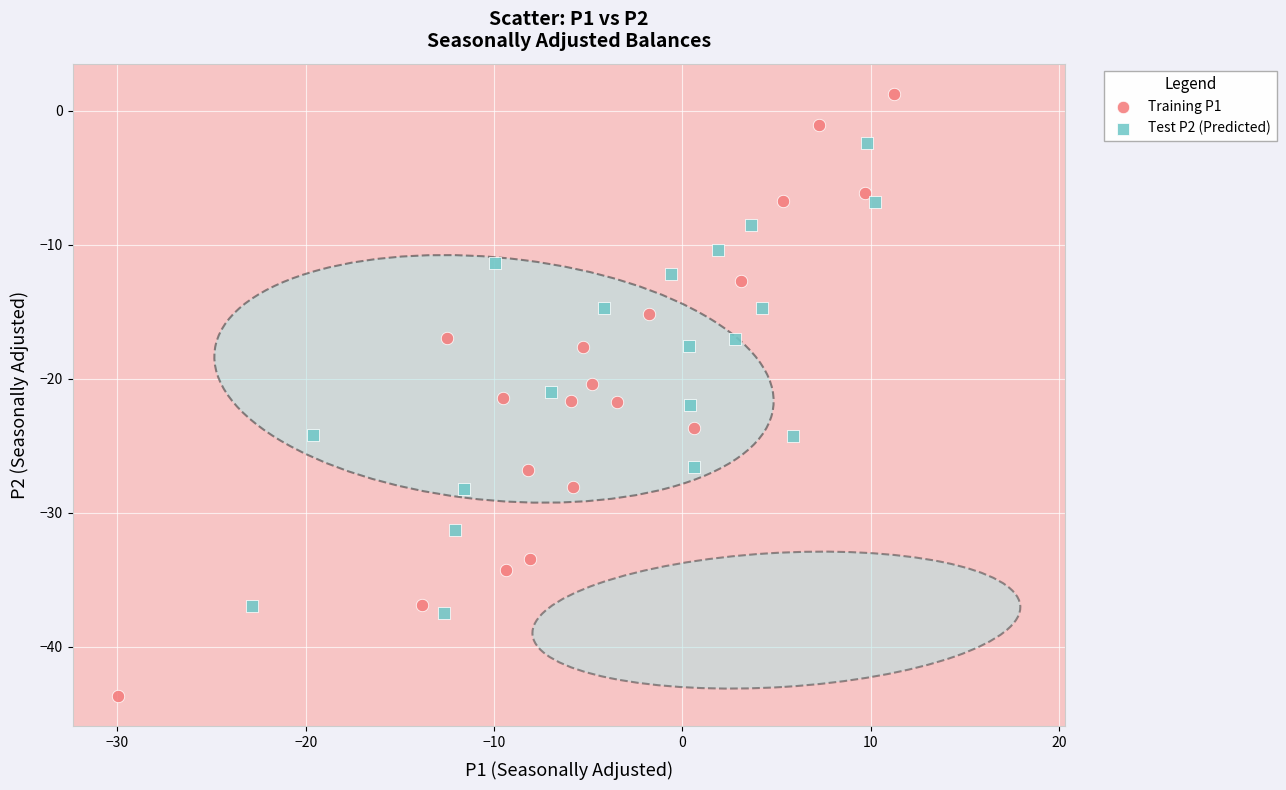

Which series reaches the maximum Y coordinate?

Training P1